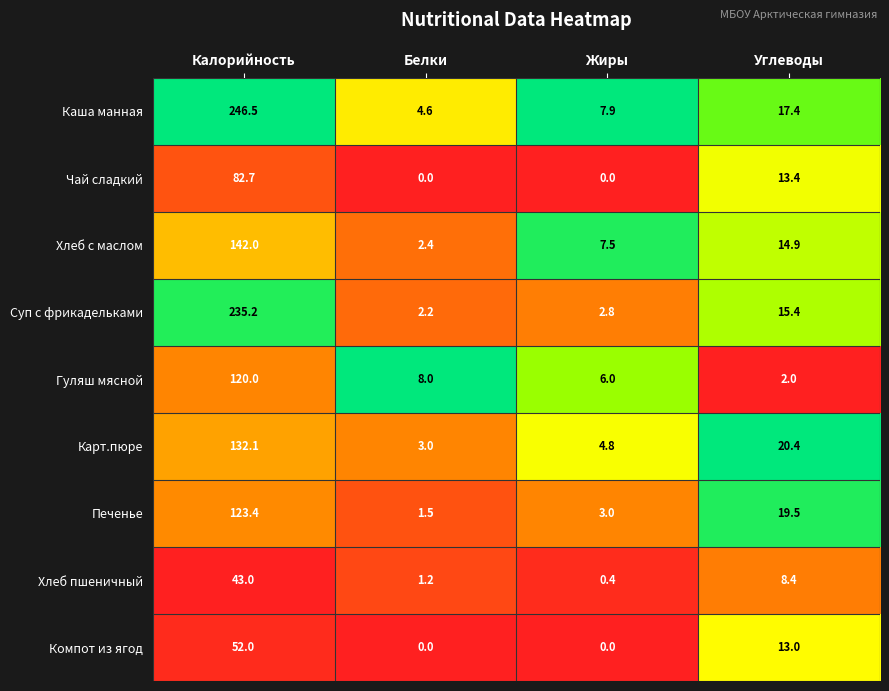

Which series has the largest range (max minus min)?

Каша манная